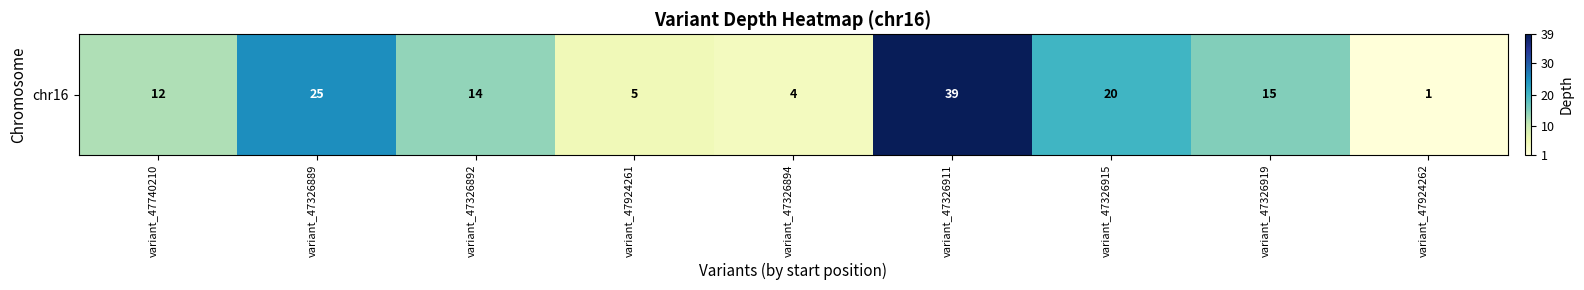

Rank the categories by value from highest to lowest.

variant_47326911, variant_47326889, variant_47326915, variant_47326919, variant_47326892, variant_47740210, variant_47924261, variant_47326894, variant_47924262